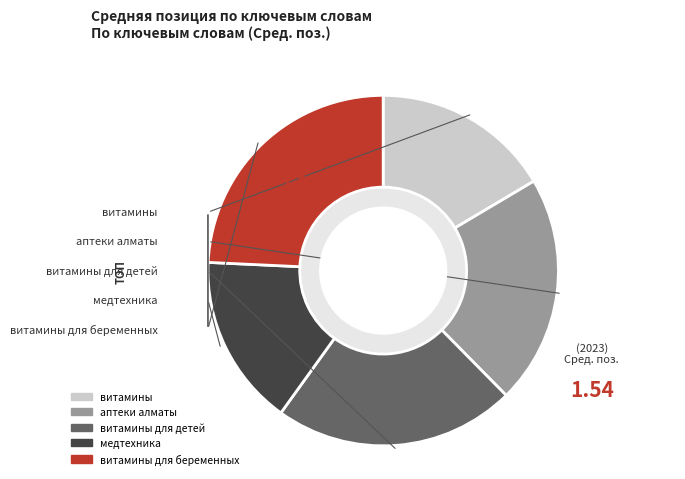

To the nearest percent, what is the difference between the largest and smallest slice percentages?

8%